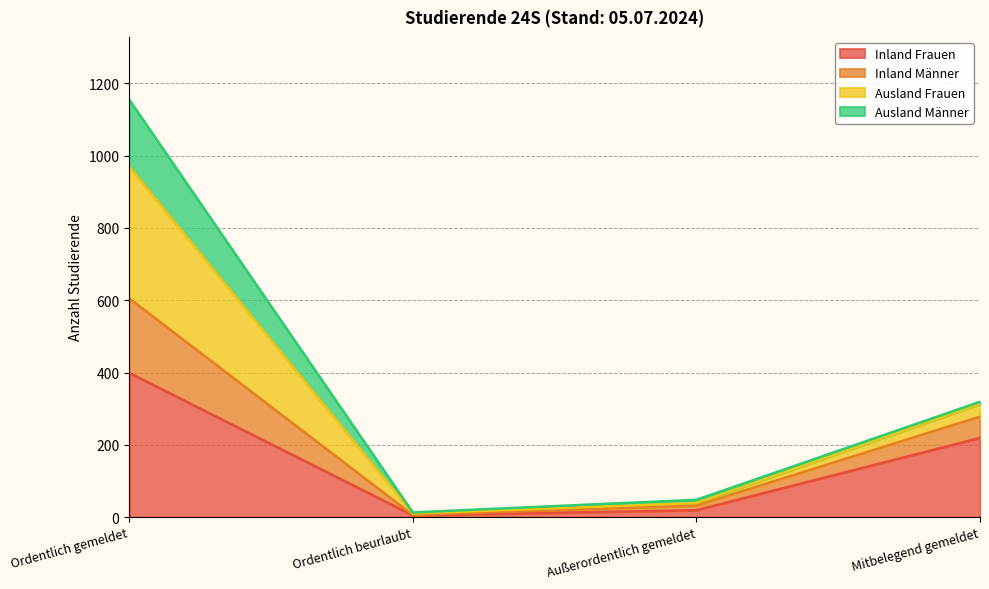

What is the maximum value for Inland Frauen?

399